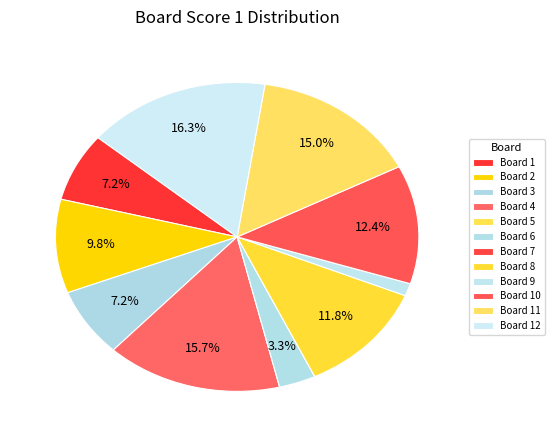

Rank the categories by value from highest to lowest.

12, 4, 11, 10, 8, 2, 1, 3, 6, 9, 5, 7